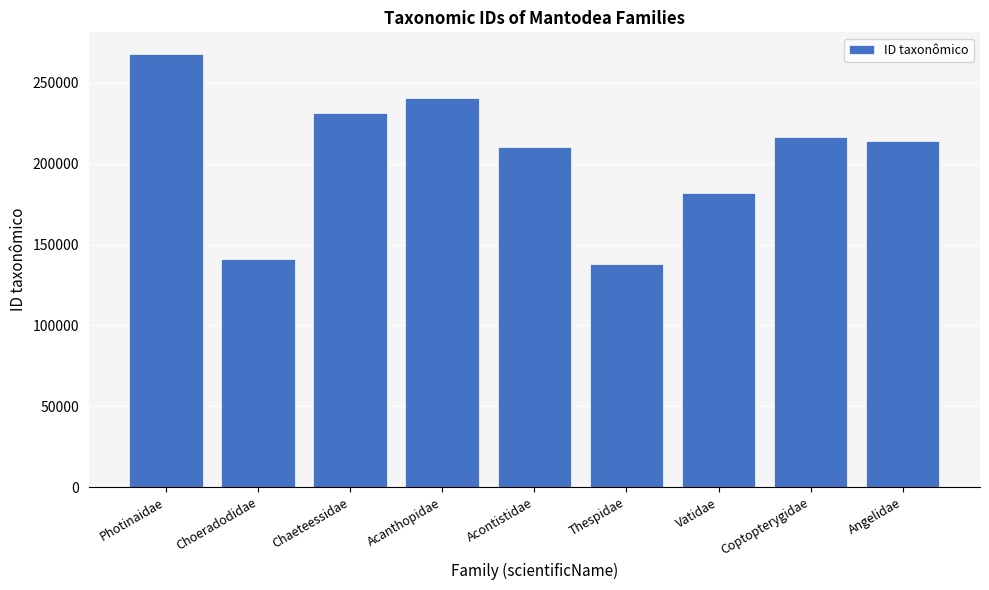

Are the bars horizontal?

No